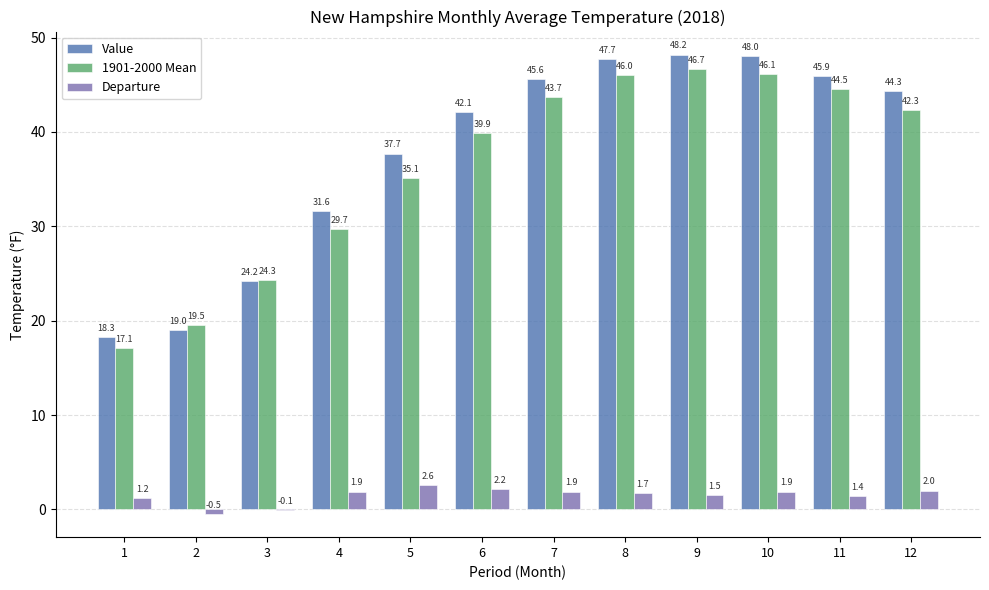

Reading left to right, what are all the values shown in this chart?

Value: 18.3	19.0	24.2	31.6	37.7	42.1	45.6	47.7	48.2	48.0	45.9	44.3
1901-2000 Mean: 17.1	19.5	24.3	29.7	35.1	39.9	43.7	46.0	46.7	46.1	44.5	42.3
Departure: 1.2	-0.5	-0.1	1.9	2.6	2.2	1.9	1.7	1.5	1.9	1.4	2.0